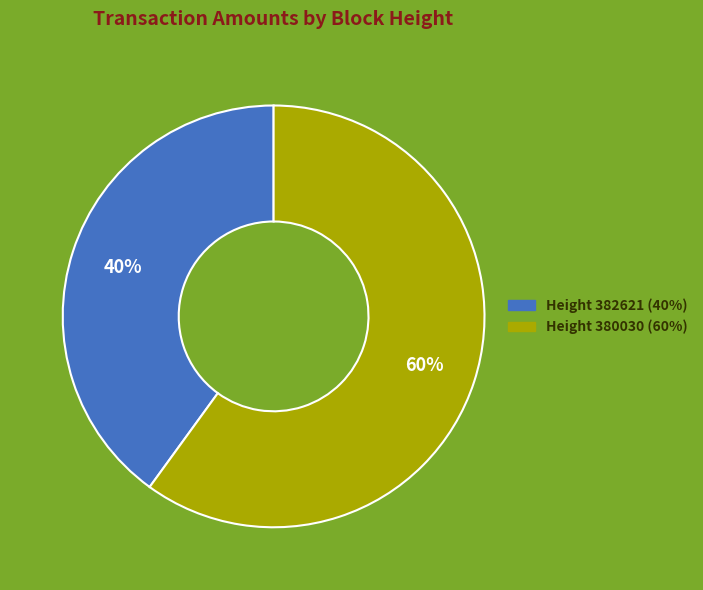

Is there a majority slice in this chart?

Yes